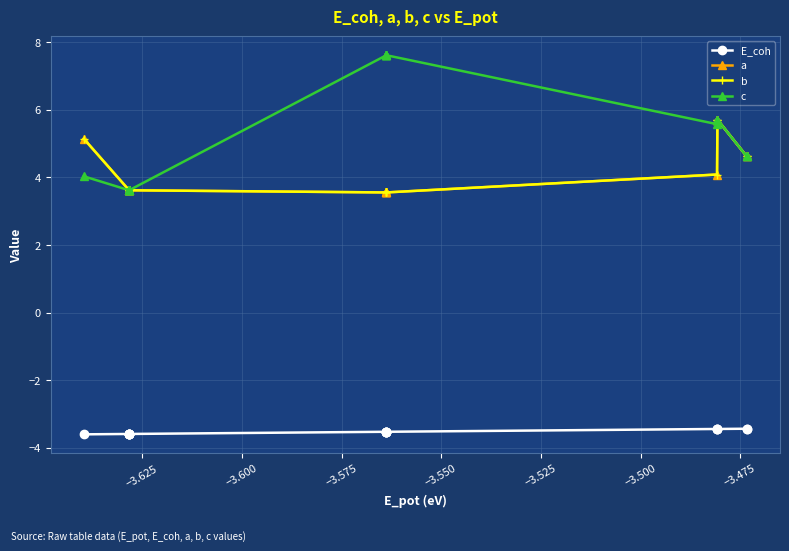

Which series has the widest spread of values?

c